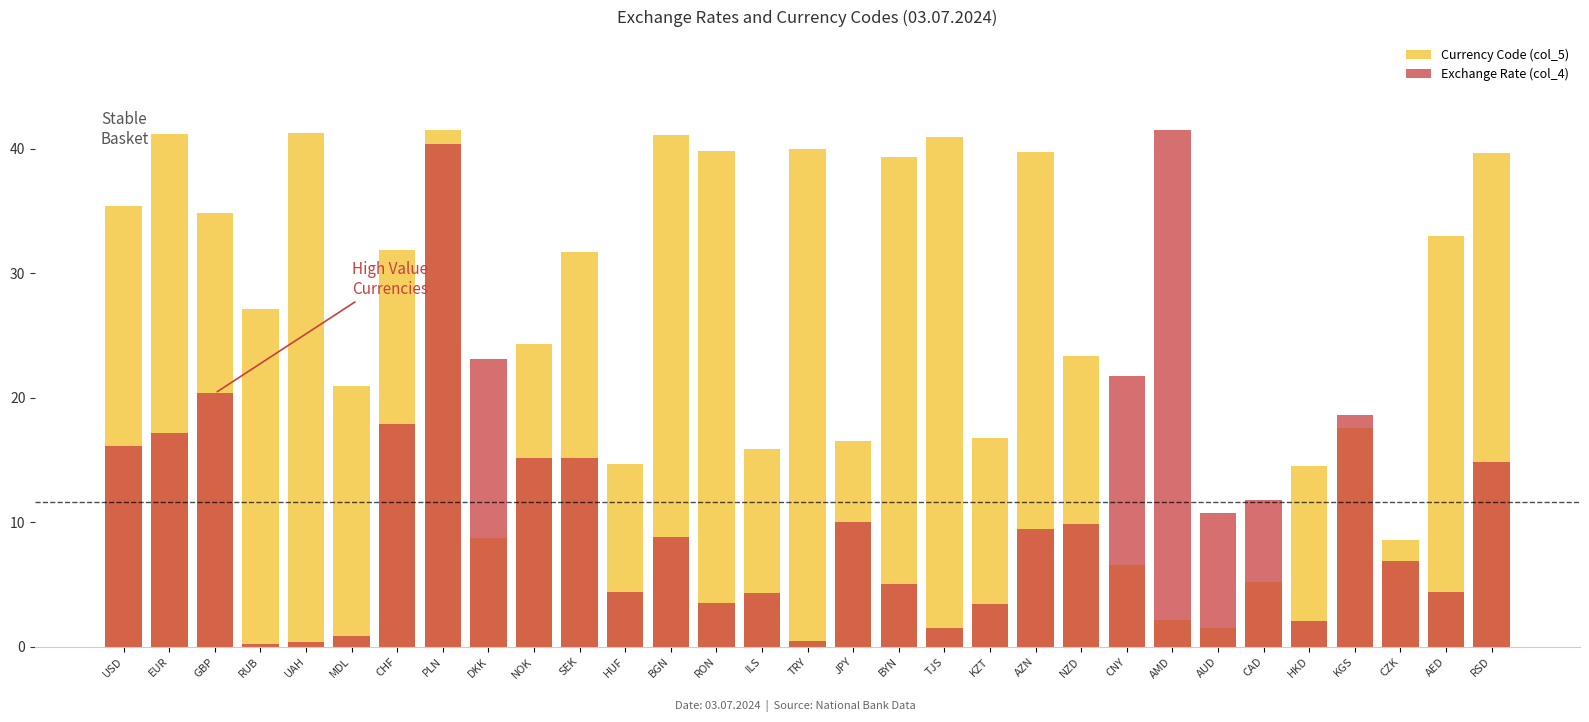

What is the maximum value for Currency Code (col_5)?

41.5